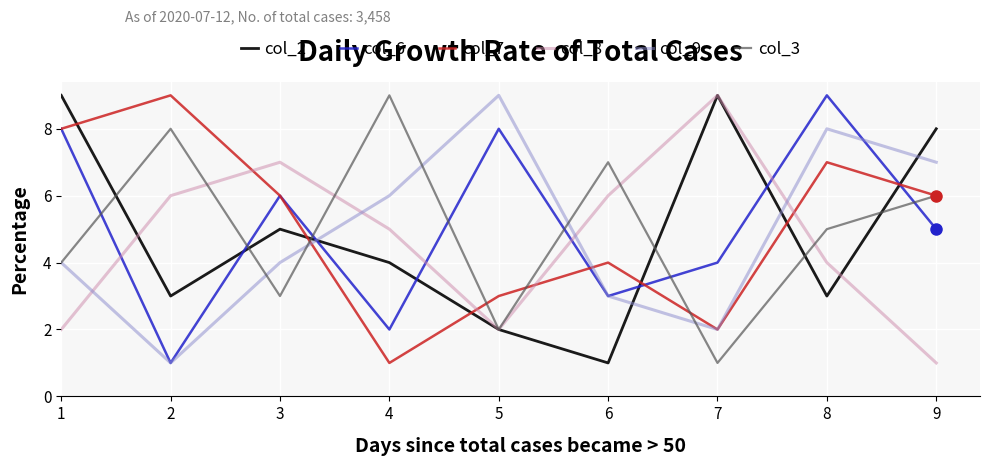

Where is the first local minimum for col_9?

2